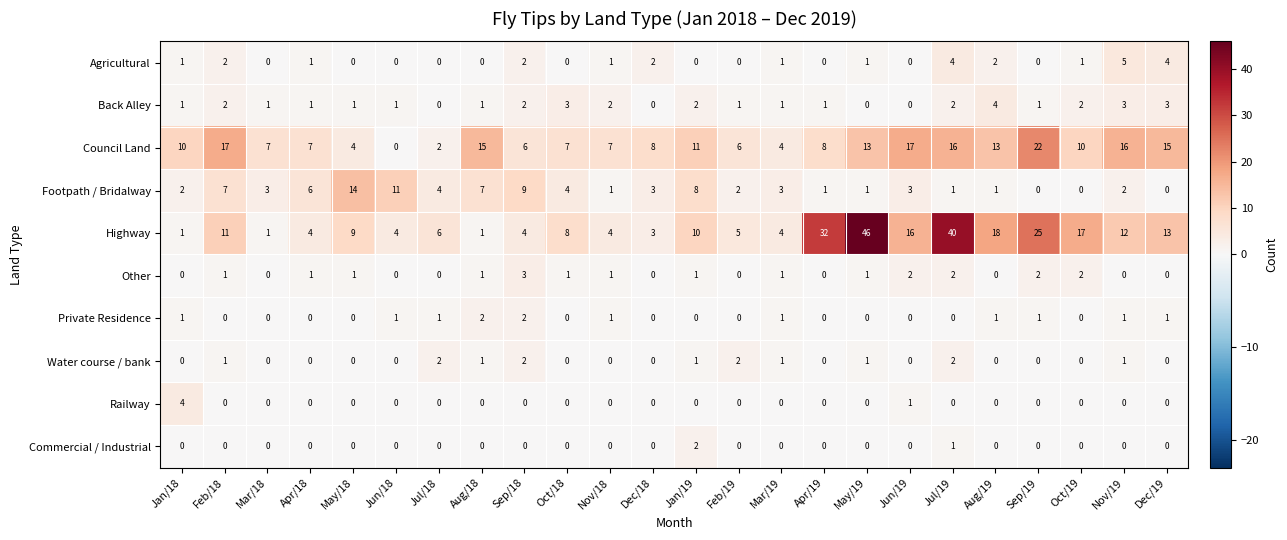

Count the Railway values in the range 0 to 1.

23